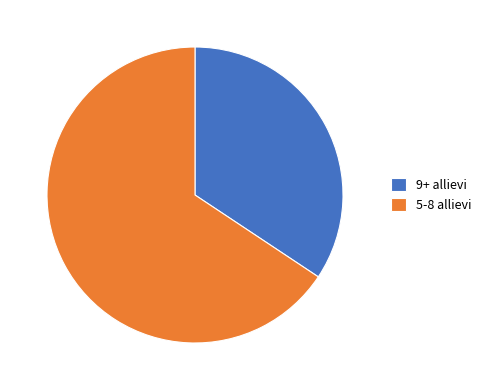

How many segments does this pie chart have?

2